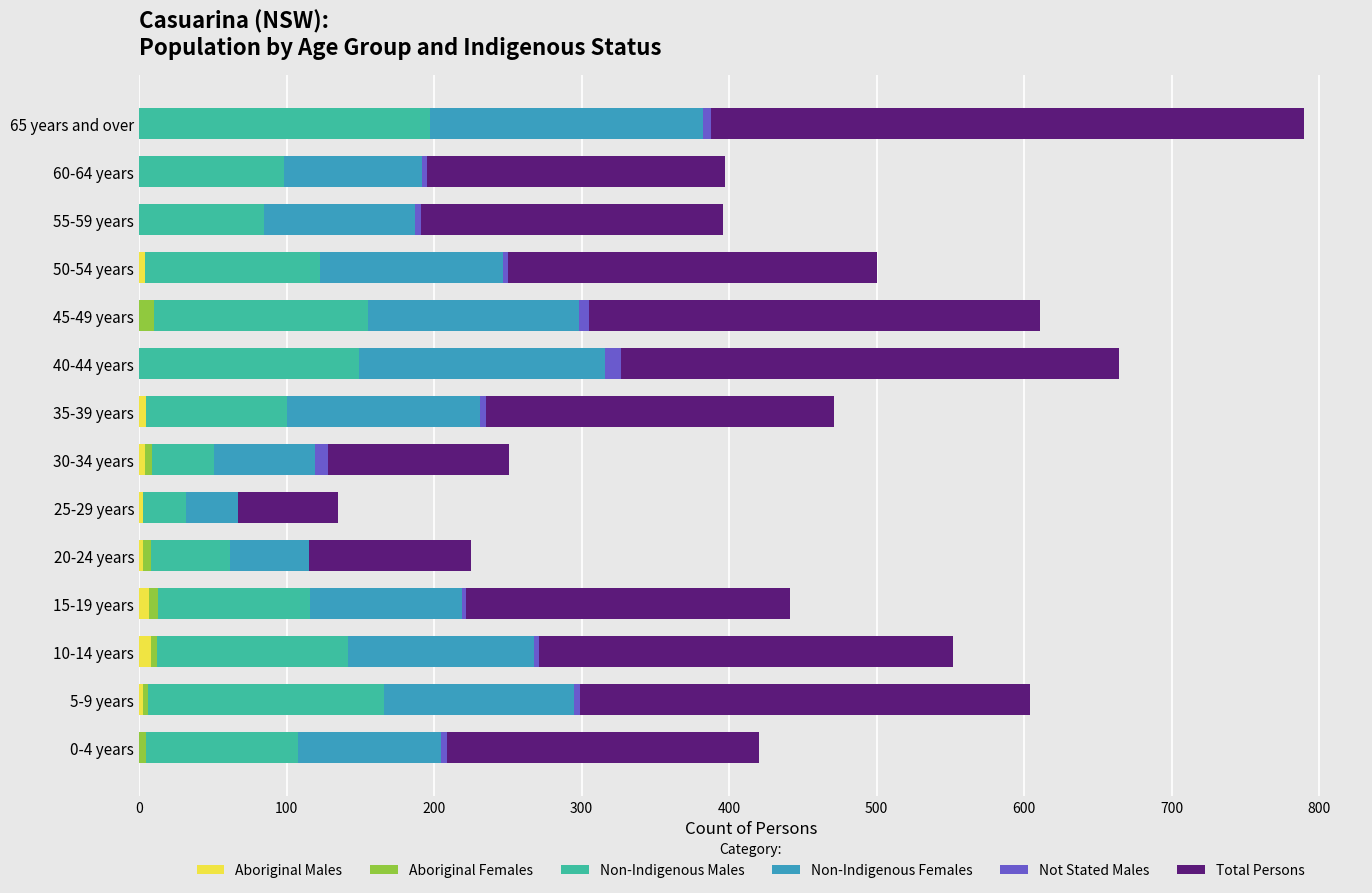

At which category is the sum across all series the highest?

65 years and over